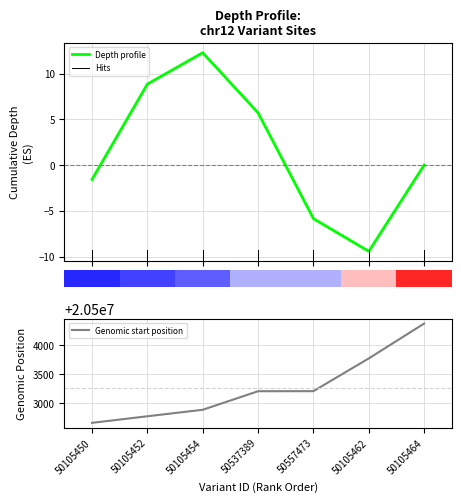

Rank the series by their average value, from highest to lowest.

Genomic start position, Depth profile